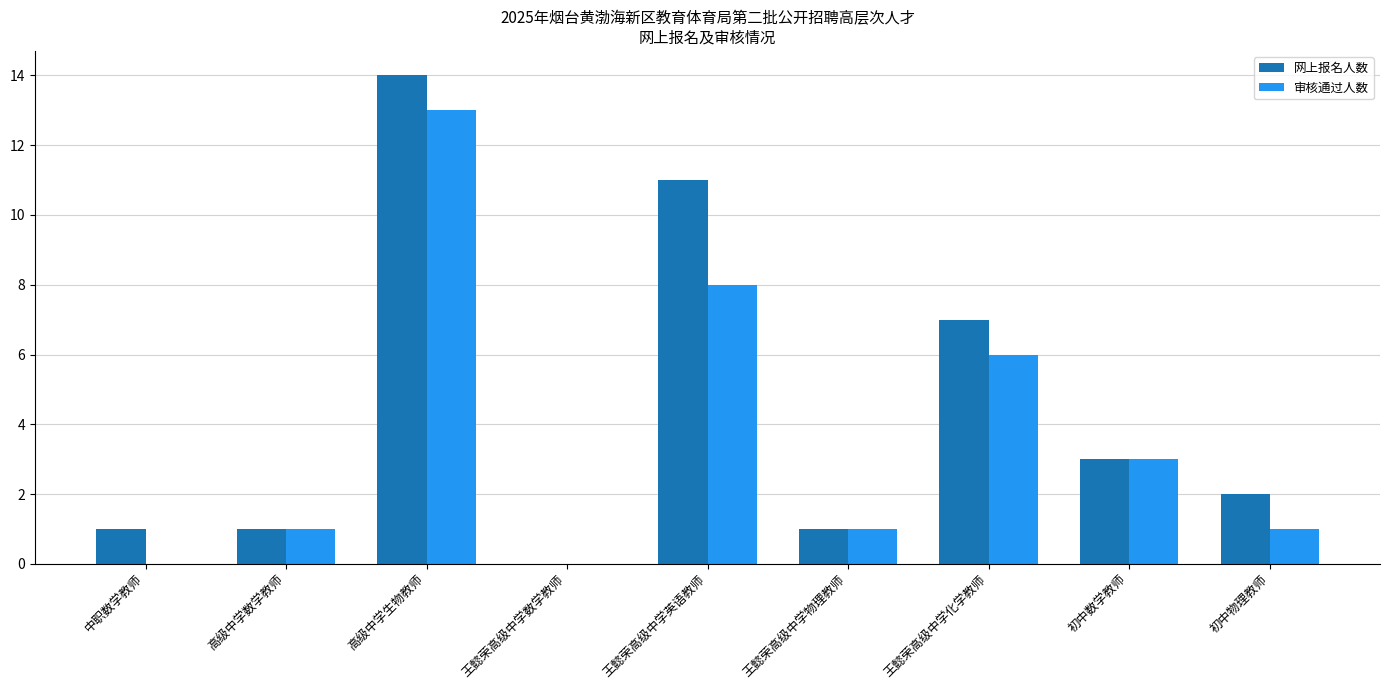

Which series has the largest total across all categories?

网上报名人数